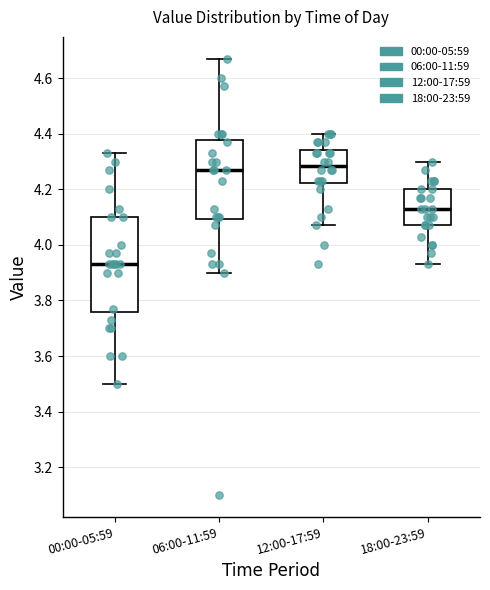

Reading left to right, transcribe this box plot: for each box, give where its median line is, the range the box spans, and where its two whiskers end, as read against the y-axis. The values are not printed on the chart, so give them approximately, as read against the axis.

00:00-05:59: median 3.94, box 3.76 to 4.10, whiskers 3.50 to 4.34
06:00-11:59: median 4.28, box 4.10 to 4.38, whiskers 3.90 to 4.68
12:00-17:59: median 4.28, box 4.22 to 4.34, whiskers 4.08 to 4.40
18:00-23:59: median 4.14, box 4.08 to 4.20, whiskers 3.94 to 4.30